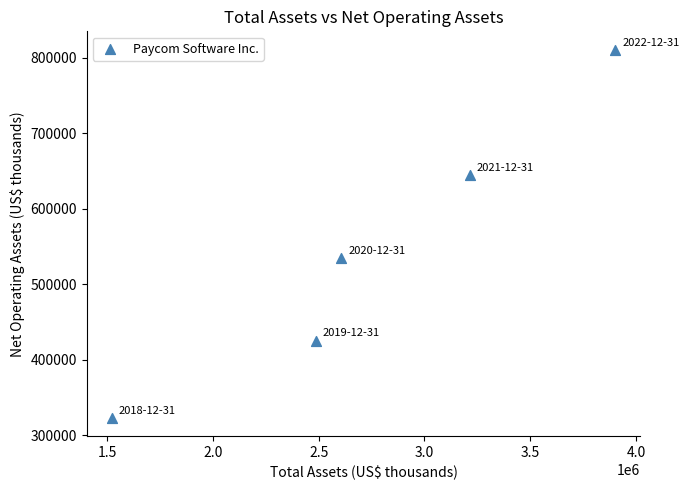

What Y value in the scatter plot is closest to 567150?

534827